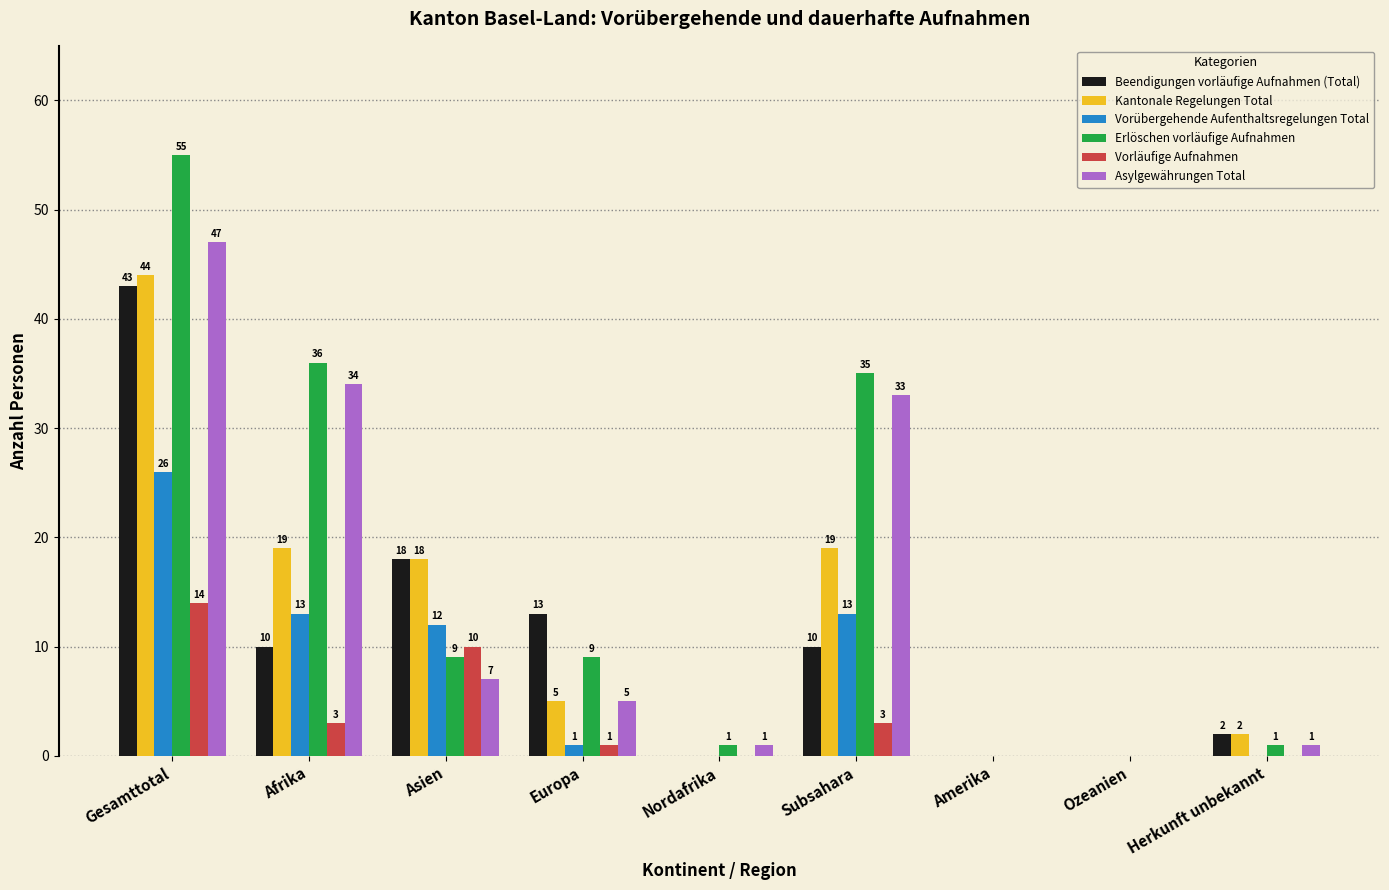

What is the sum of all Vorübergehende Aufenthaltsregelungen Total values?

65